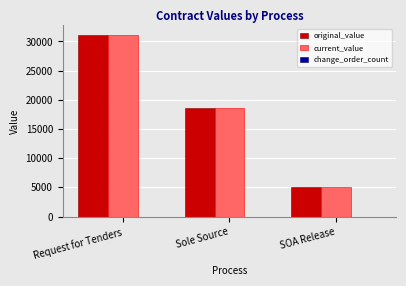

Is it true that original_value equals 5074.3 at SOA Release?

True